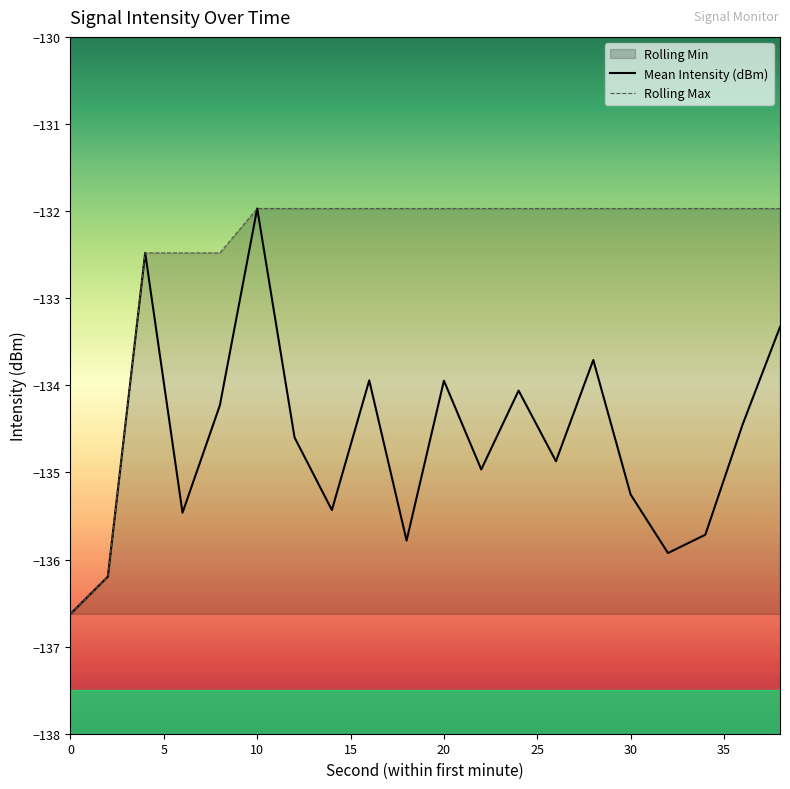

In Mean Intensity (dBm), how many points are lower than both neighbors (excluding endpoints)?

6